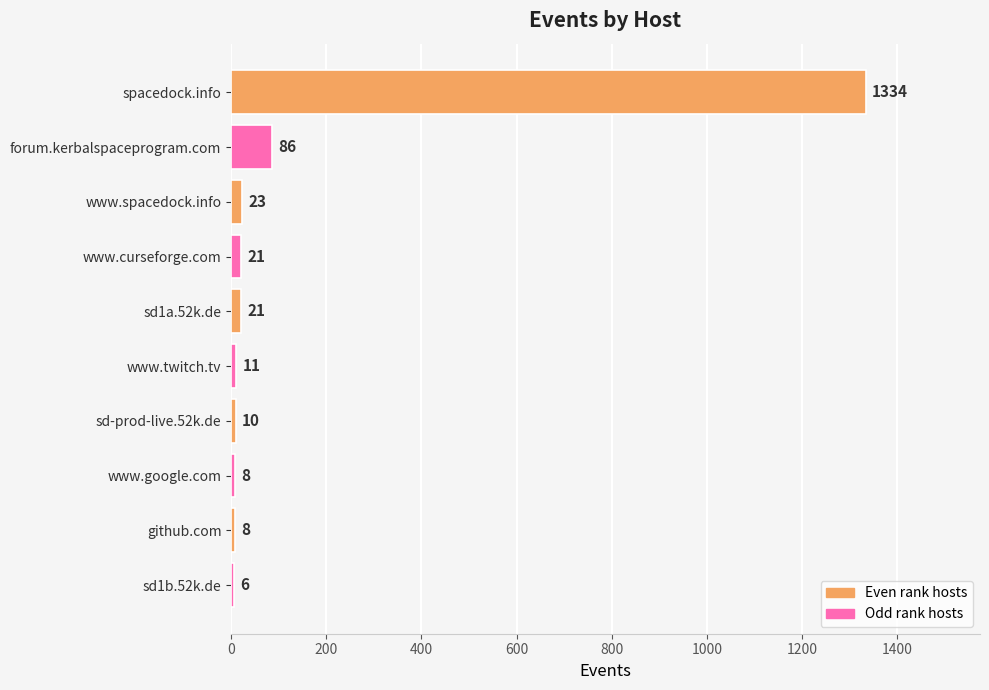

What is the difference between the values at sd1a.52k.de and sd1b.52k.de?

15